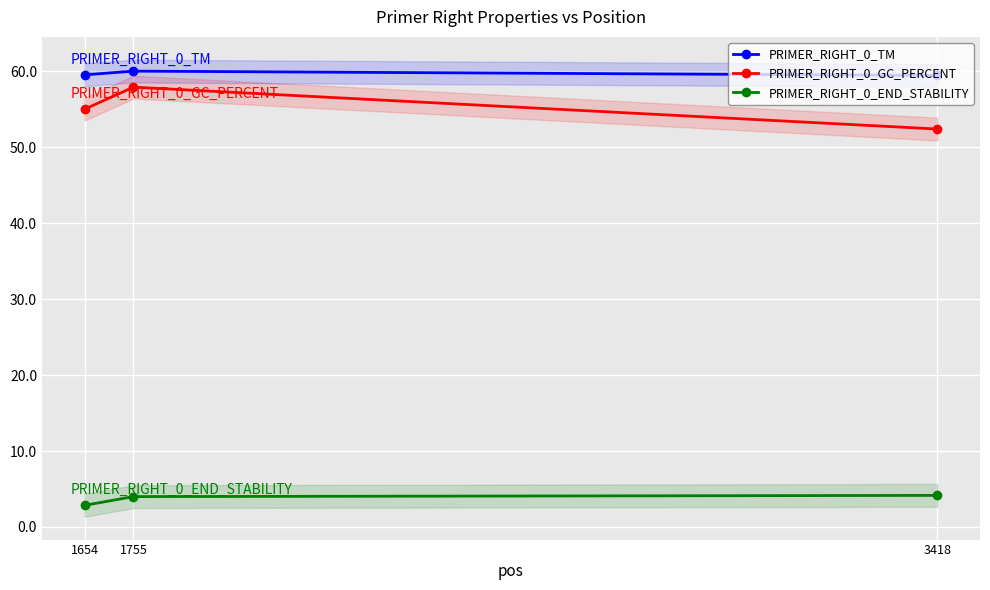

What is the difference between the maximum and second lowest values in the PRIMER_RIGHT_0_TM series?

0.5